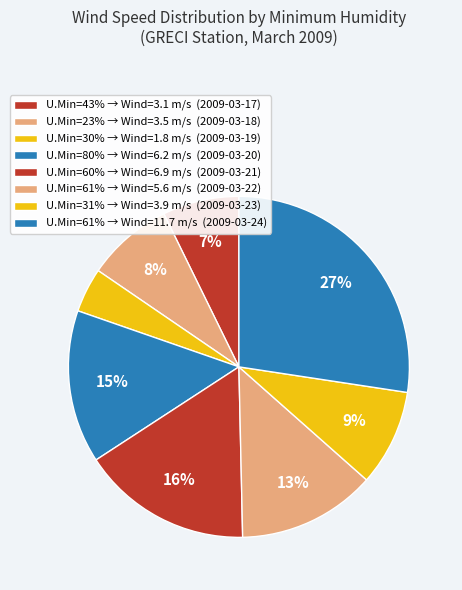

How many segments does this pie chart have?

8